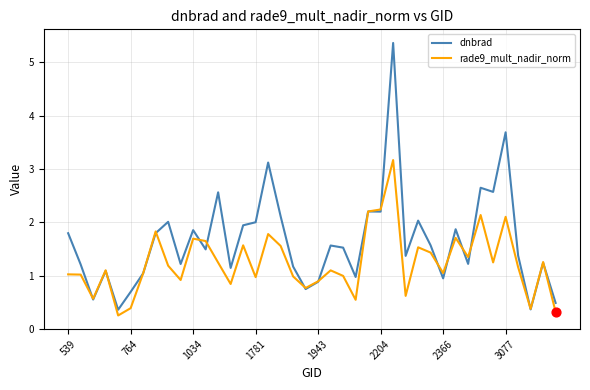

Which series has the largest total across all categories?

dnbrad